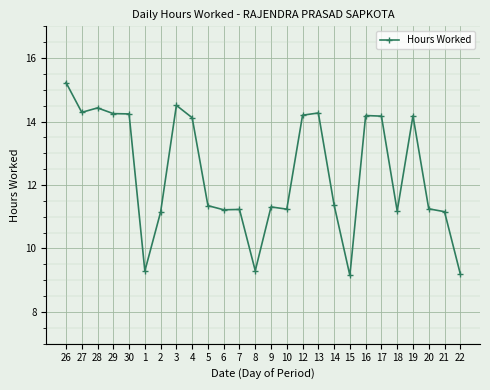

True or false: the data has more than 1 interior local peaks.

True